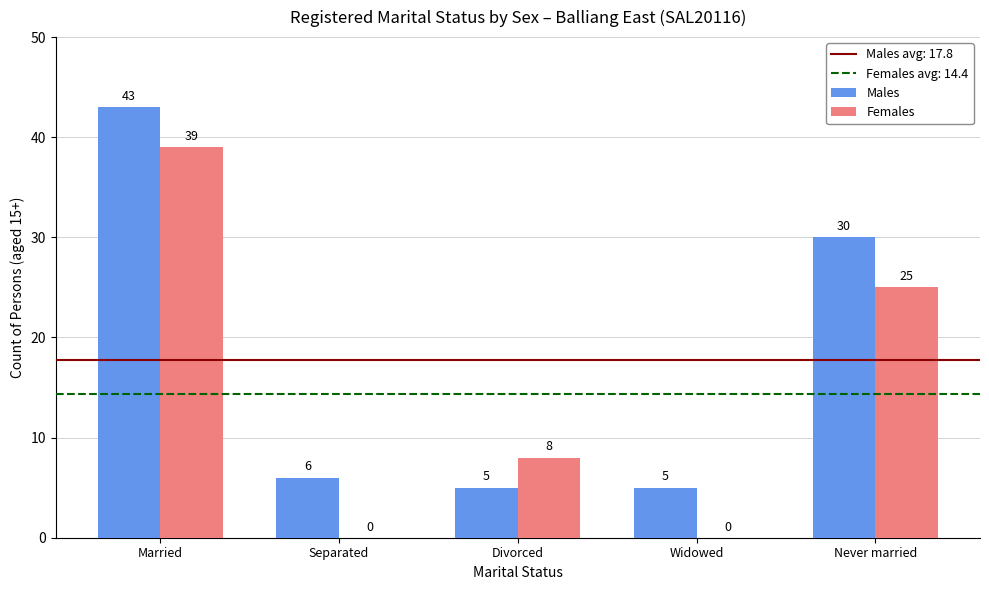

What is the spread (max minus min) of values at Married?

4